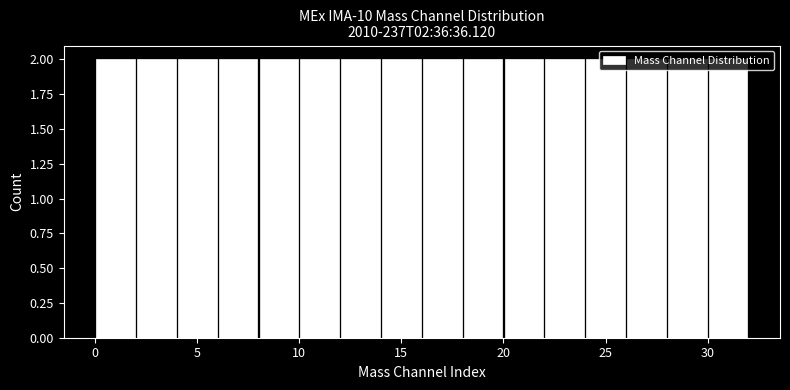

Reading left to right, list every bar in this chart as the range it spans on the x-axis followed by its height. The values are not printed on the chart, so give them approximately, as read against the axis.

0 to 2: 2
2 to 4: 2
4 to 6: 2
6 to 8: 2
8 to 10: 2
10 to 12: 2
12 to 14: 2
14 to 16: 2
16 to 18: 2
18 to 20: 2
20 to 22: 2
22 to 24: 2
24 to 26: 2
26 to 28: 2
28 to 30: 2
30 to 32: 2